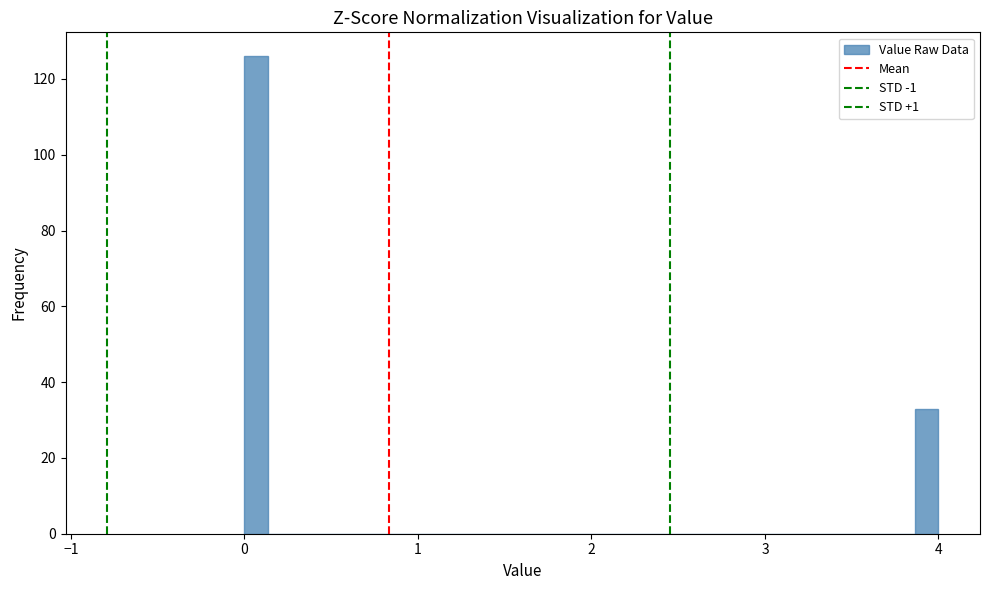

Around what value on the x-axis is the tallest bar? Give the approximate position of its centre, as read against the axis.

0.1